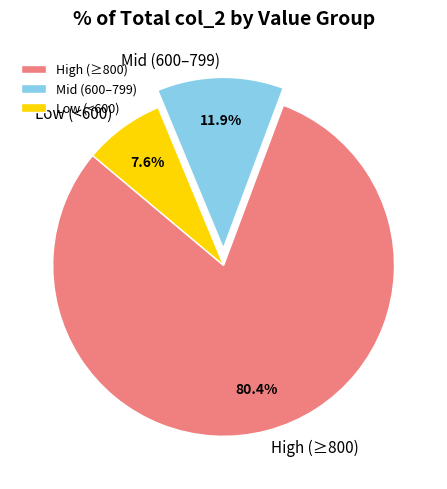

Which slice is the largest?

High (≥800)